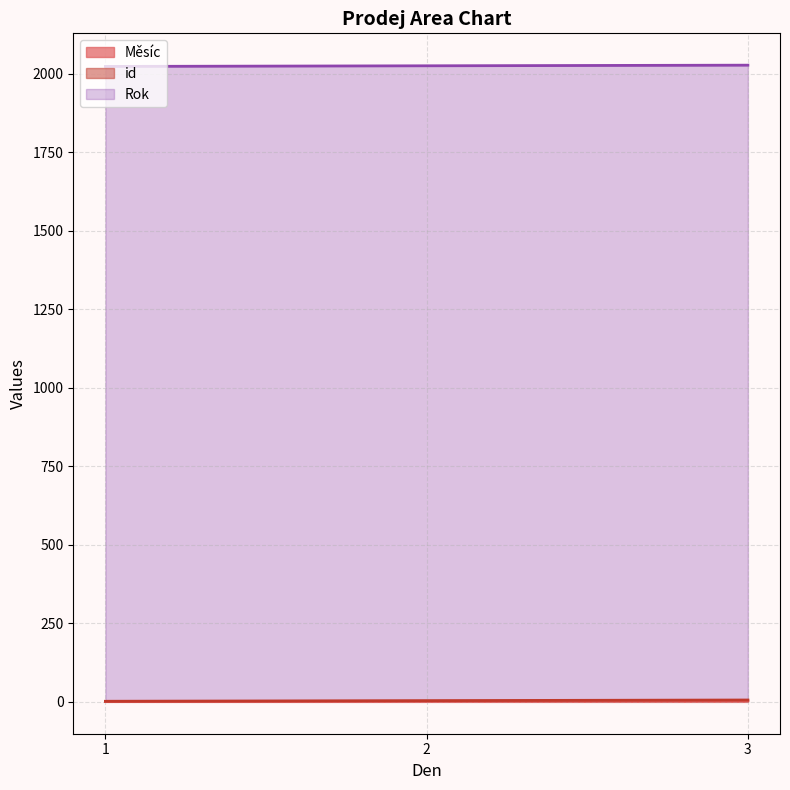

How many lines are shown in the chart?

3